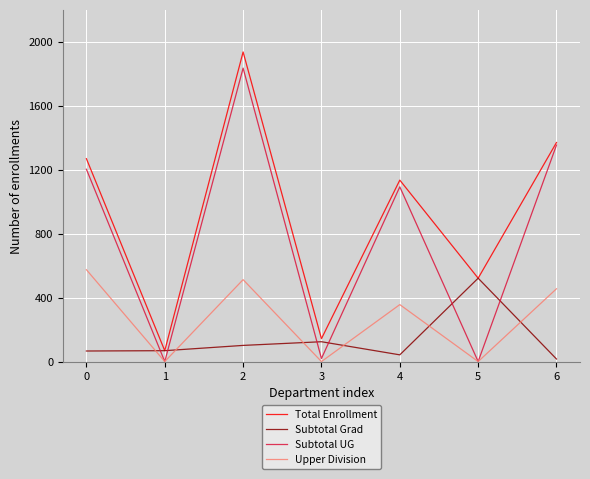

Rank the series by their average value, from highest to lowest.

Total Enrollment, Subtotal UG, Upper Division, Subtotal Grad